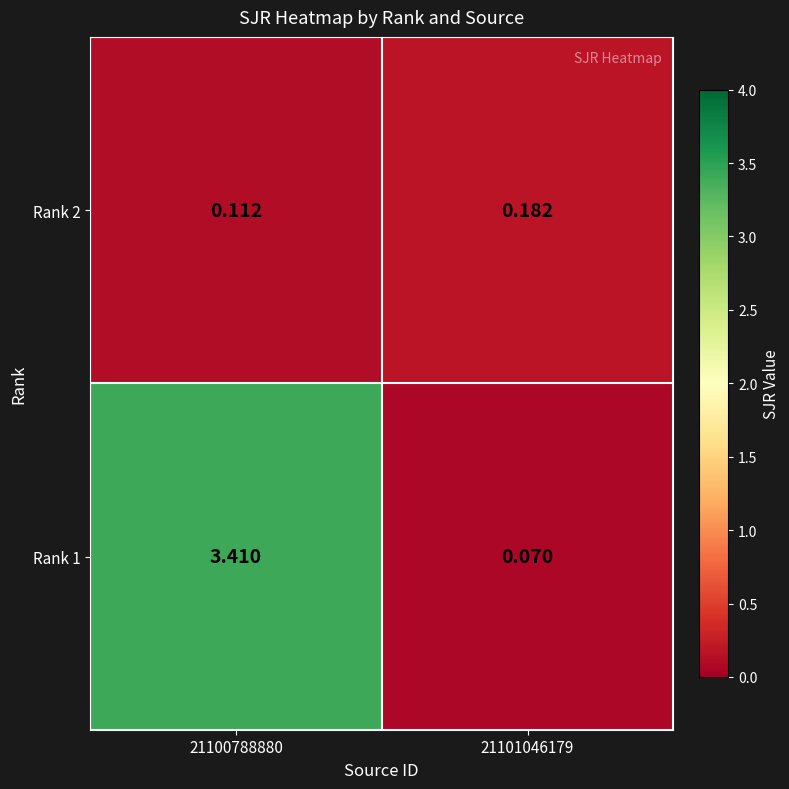

Reading right to left, transcribe all the data shown in this chart.

Rank 2: 21101046179=0.2	21100788880=0.1
Rank 1: 21101046179=0.1	21100788880=3.4